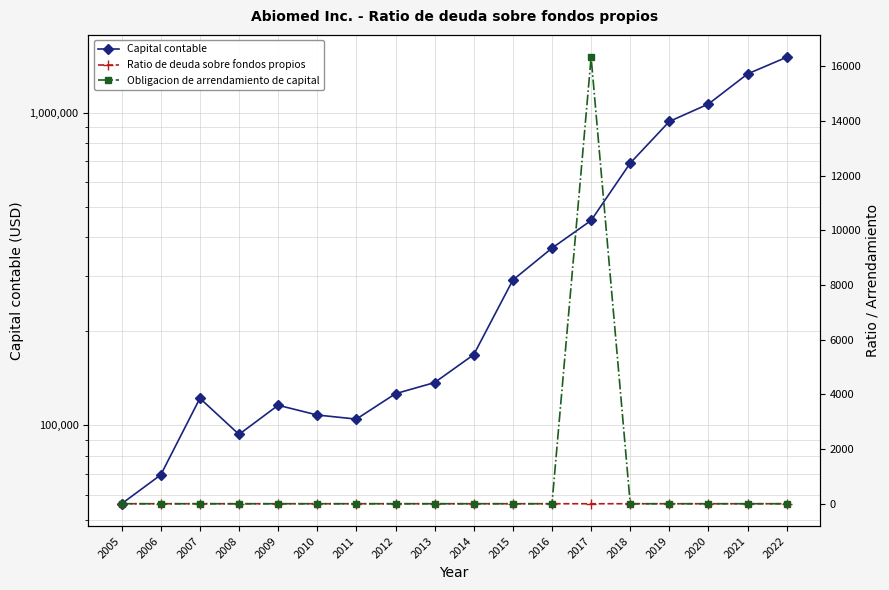

At how many categories does at least one series exceed 385385?

6